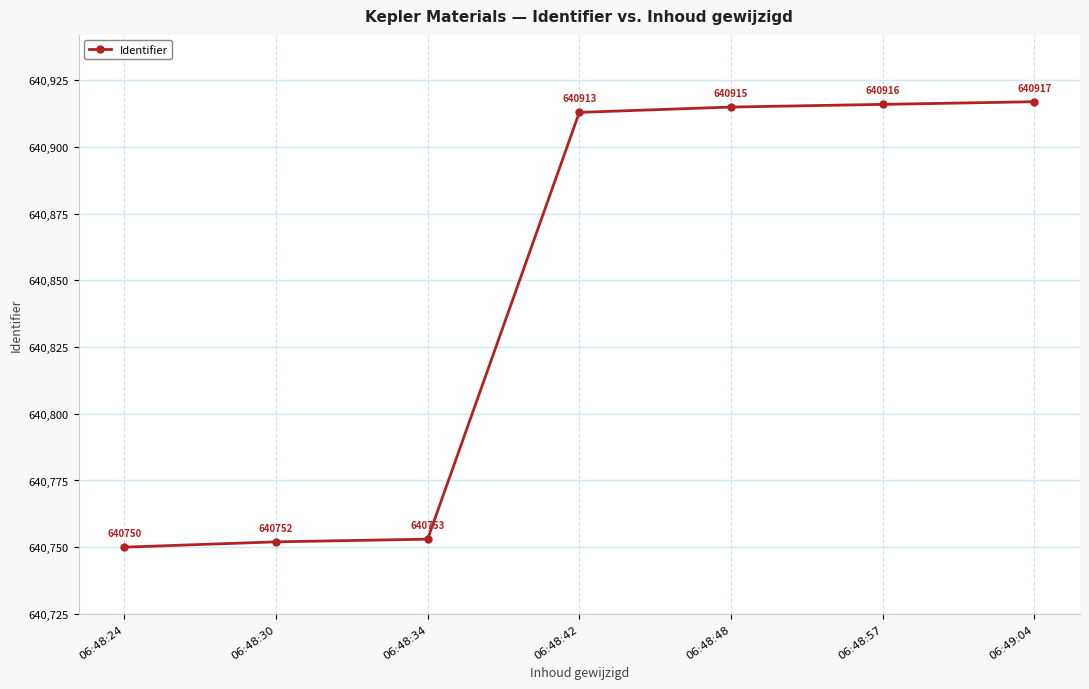

True or false: the data shows 974076 at 06:48:30.

False